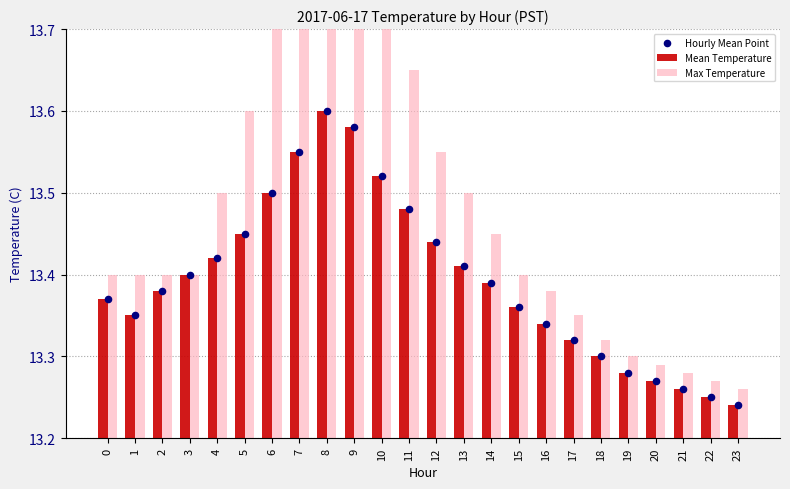

Is the value of Mean Temperature at 21 greater than the value of Max Temperature at 13?

No